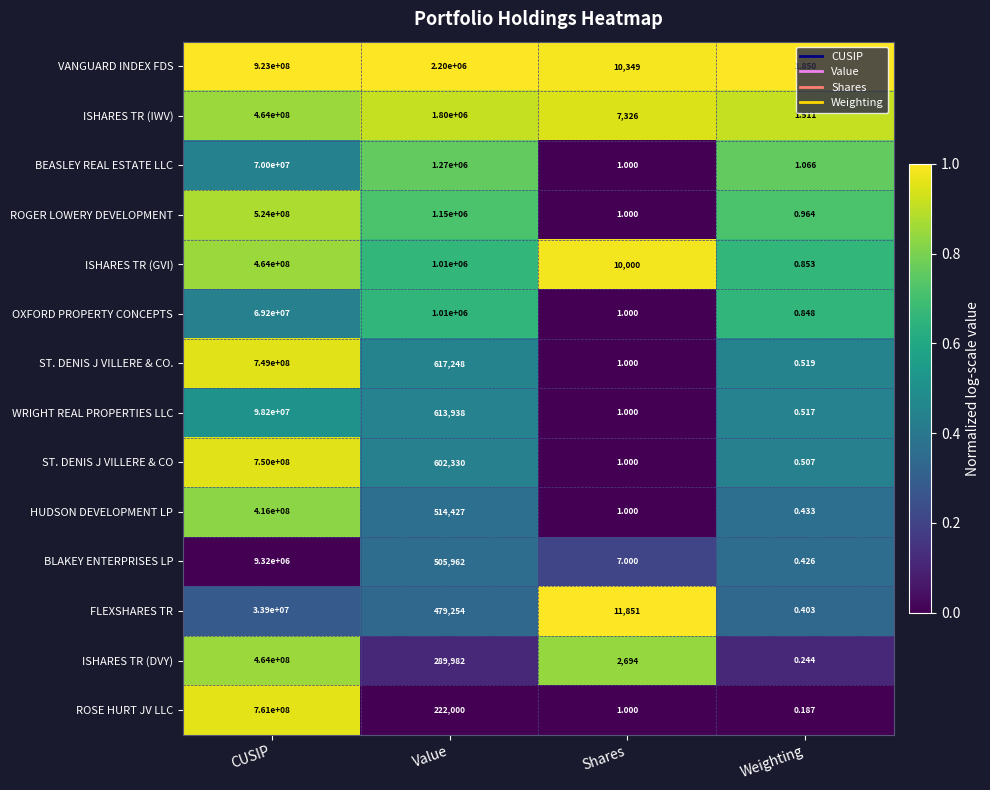

Between Shares and Weighting, which series saw the biggest shift?

FLEXSHARES TR